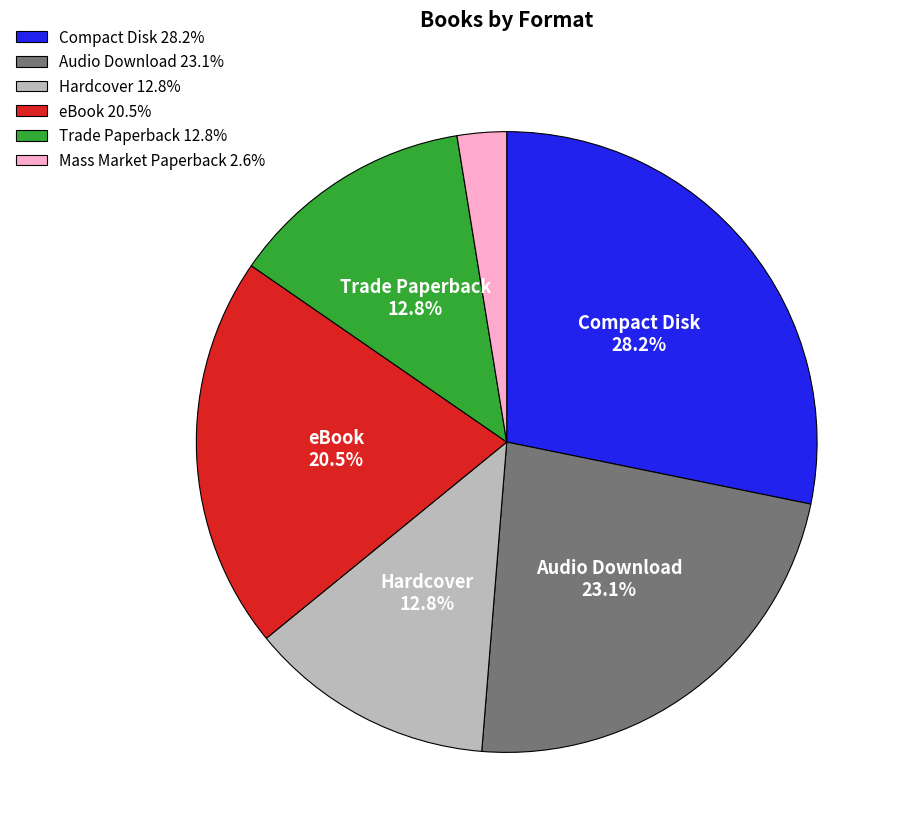

Count the number of slices in the pie.

6